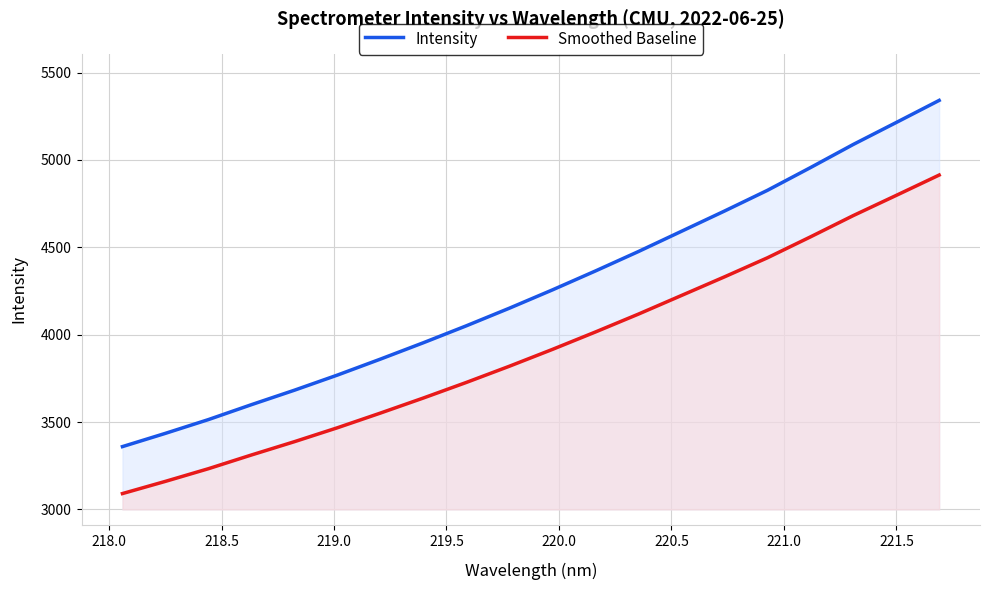

At how many categories does at least one series exceed 3815?

14